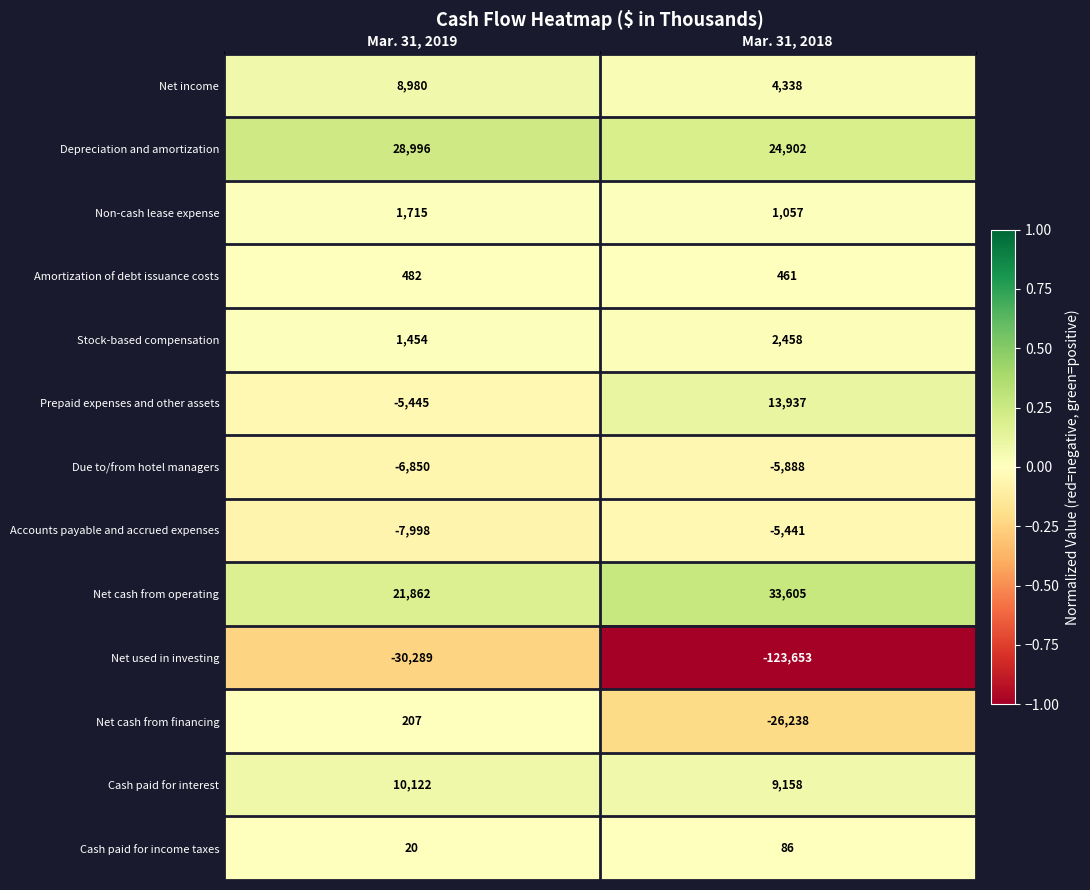

Rank the series by their maximum value, from highest to lowest.

Net cash from operating, Depreciation and amortization, Prepaid expenses and other assets, Cash paid for interest, Net income, Stock-based compensation, Non-cash lease expense, Amortization of debt issuance costs, Net cash from financing, Cash paid for income taxes, Accounts payable and accrued expenses, Due to/from hotel managers, Net used in investing